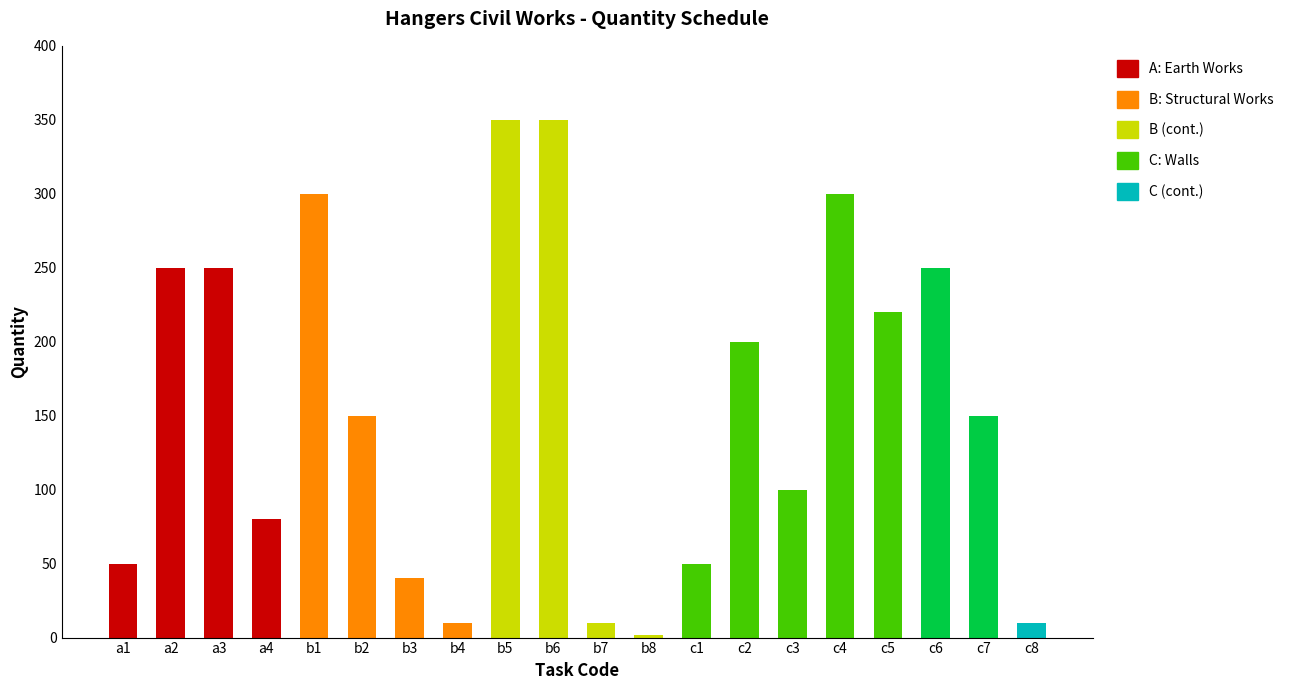

What is the greatest value displayed?

350